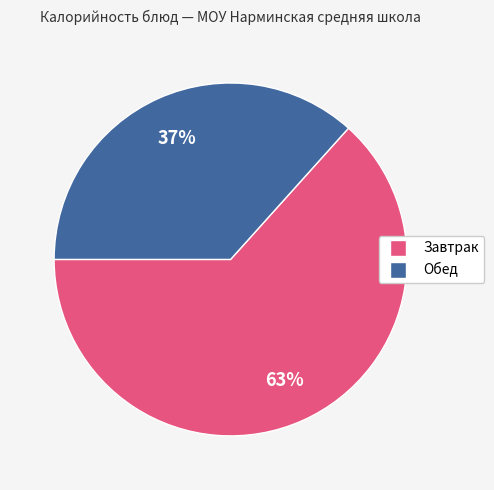

To the nearest percent, what is the average slice percentage?

50%